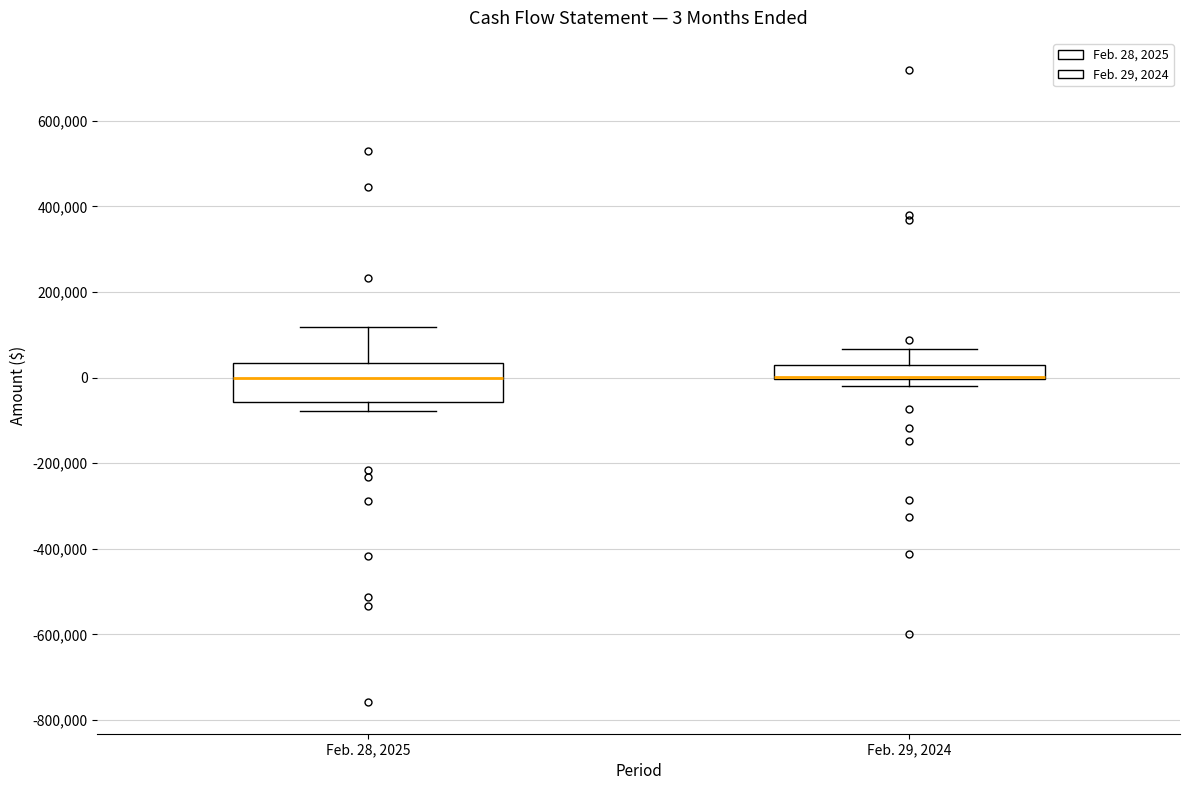

Comparing the boxes themselves (not the whiskers), which one is the tallest?

Feb. 28, 2025